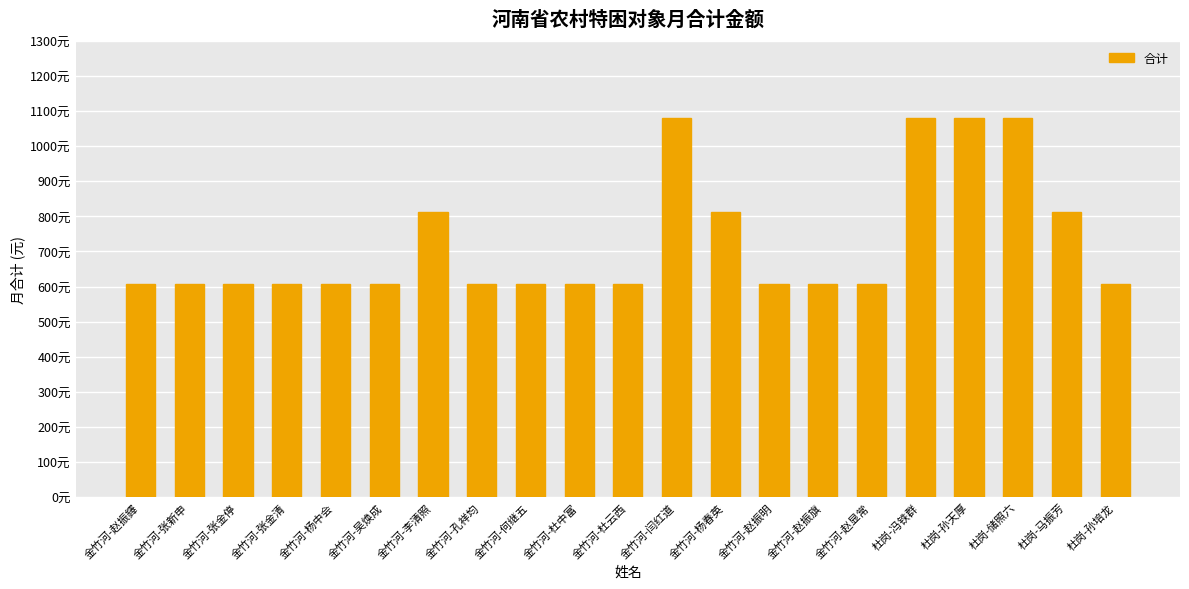

Rank the categories by value from highest to lowest.

金竹河-闫红道, 杜岗-冯铁群, 杜岗-孙天厚, 杜岗-储照六, 金竹河-李清照, 金竹河-杨春英, 杜岗-马振芳, 金竹河-赵振鐸, 金竹河-张新申, 金竹河-张金停, 金竹河-张金清, 金竹河-杨中会, 金竹河-吴焕成, 金竹河-孔祥均, 金竹河-何继五, 金竹河-杜中富, 金竹河-杜云西, 金竹河-赵振明, 金竹河-赵振旗, 金竹河-赵显常, 杜岗-孙培龙